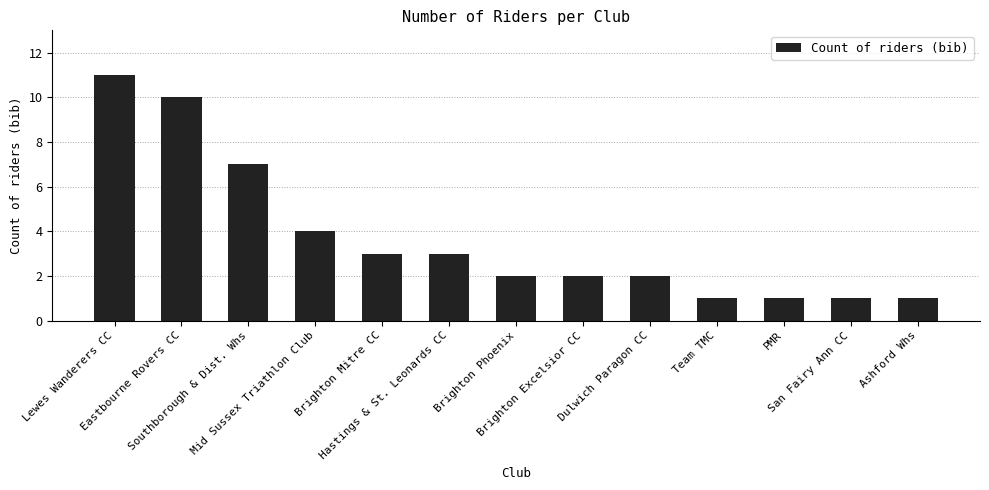

What is the value of the 6th bar from the left?

3